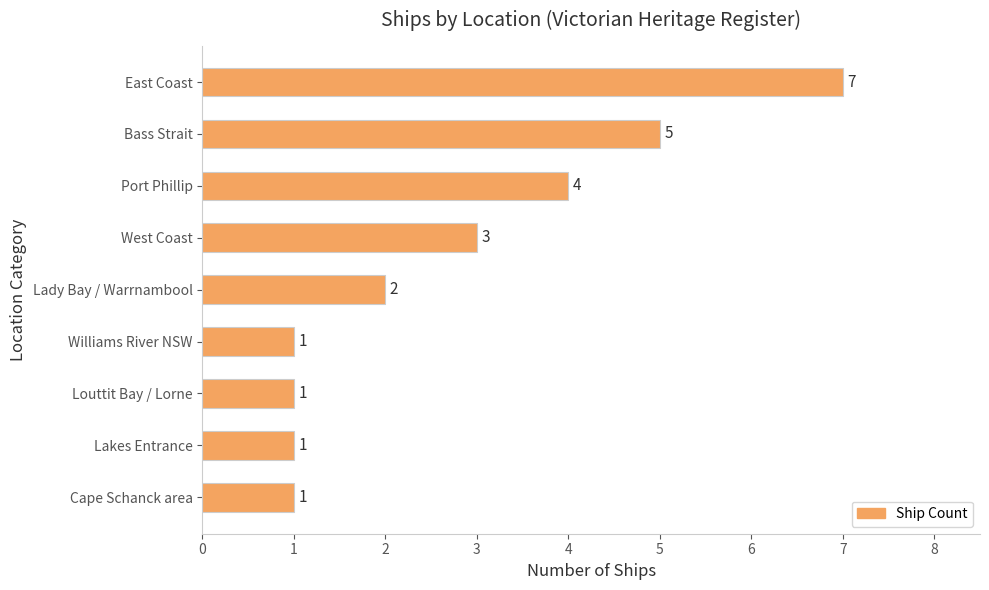

What position from the bottom is Lakes Entrance?

2